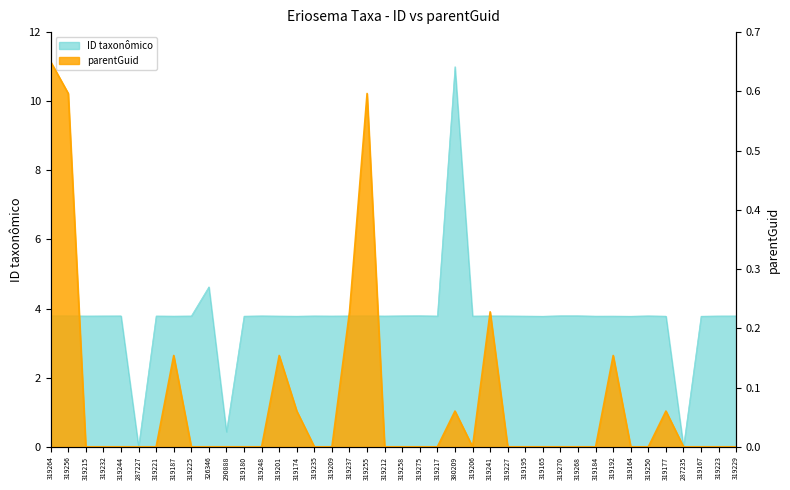

True or false: ID taxonômico and parentGuid cross at least once.

False